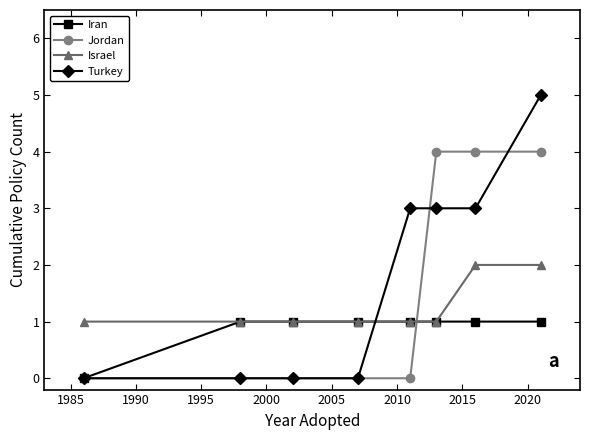

Which series has the largest range (max minus min)?

Turkey